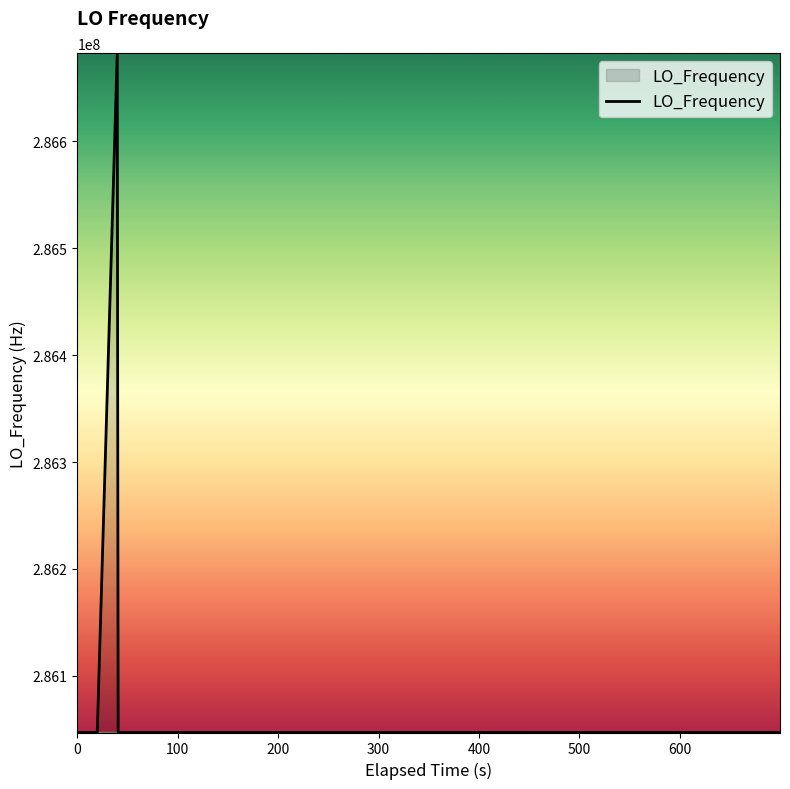

How many categories are shown in the chart?

40